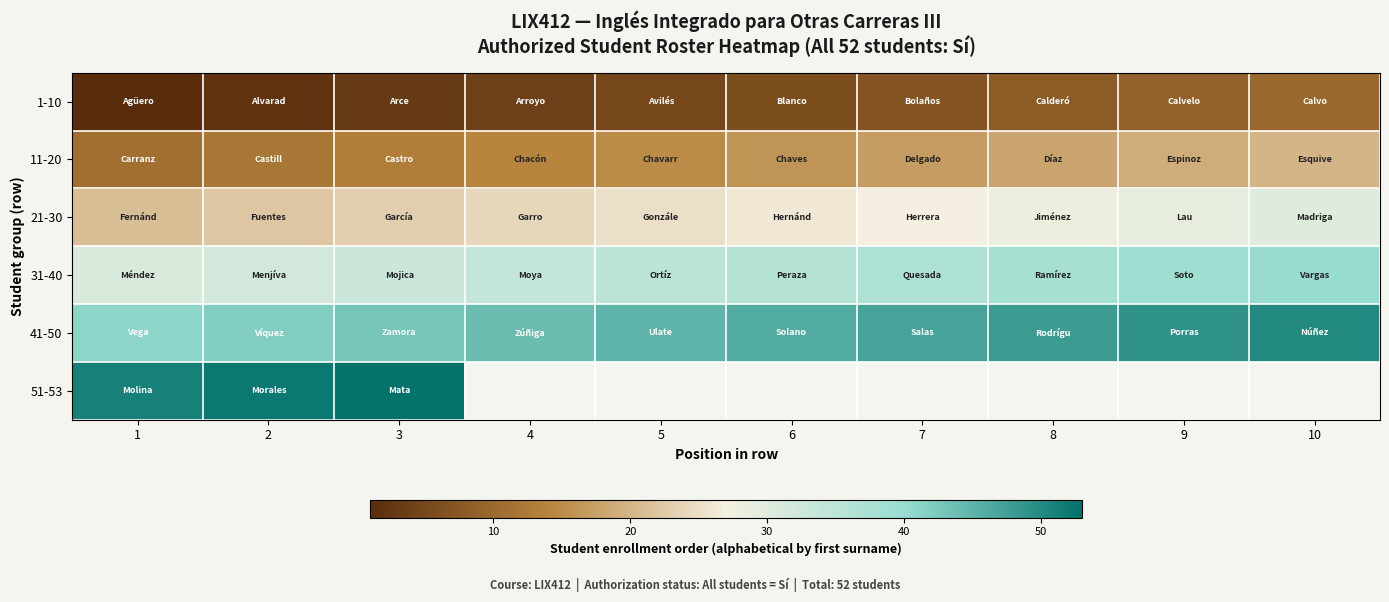

Which category has the lowest value in the 11-20 series?

1